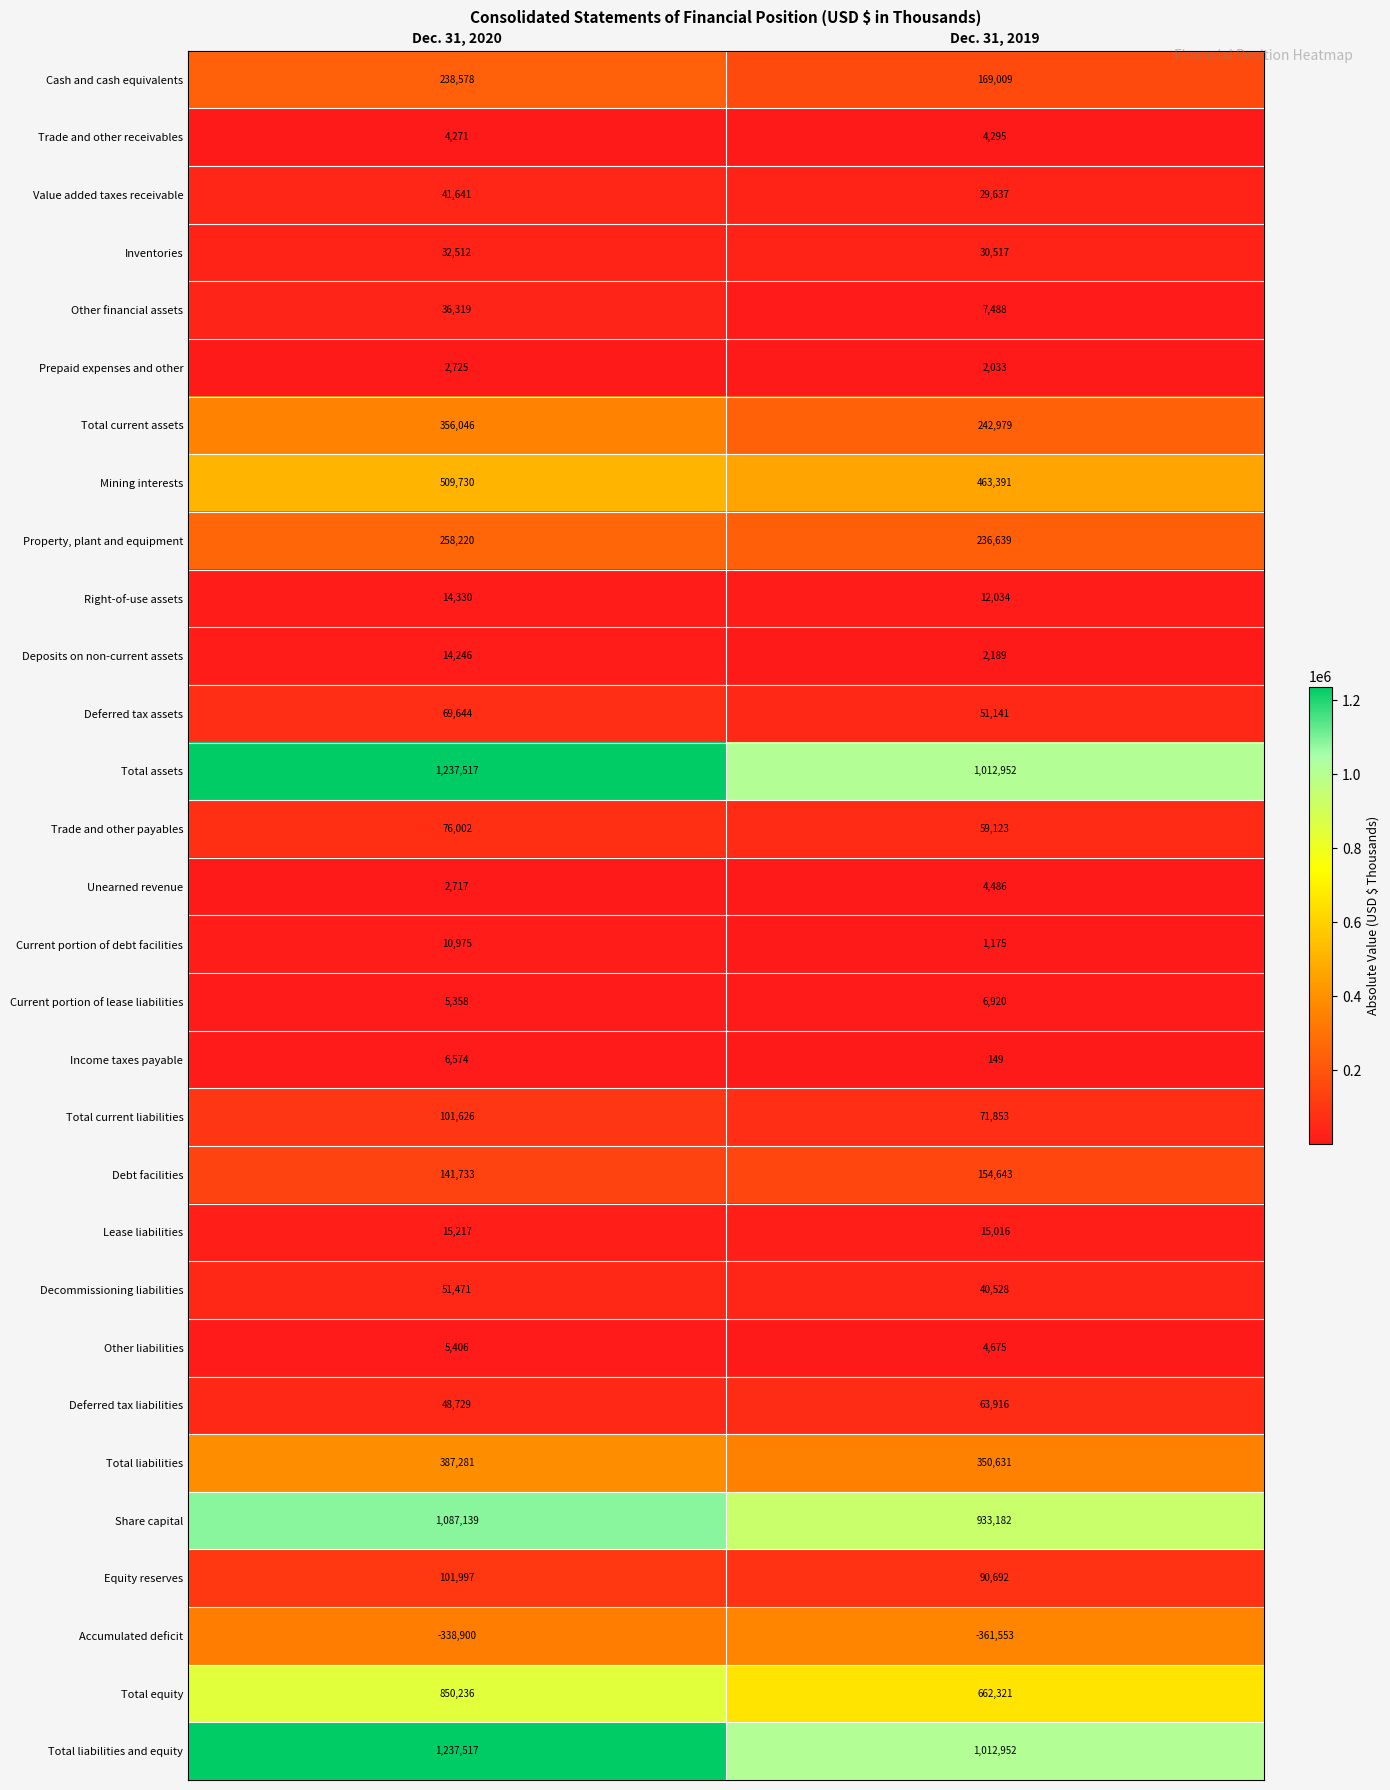

What is the smallest value displayed?

-361553